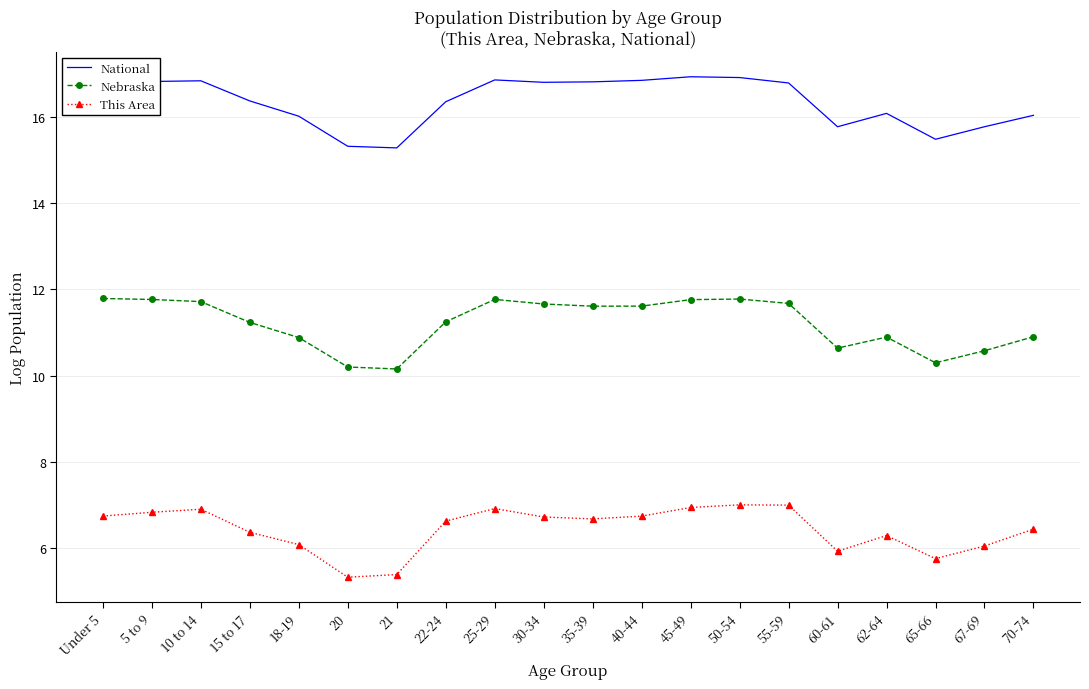

At 5 to 9, list the series in order from largest to smallest.

National, Nebraska, This Area